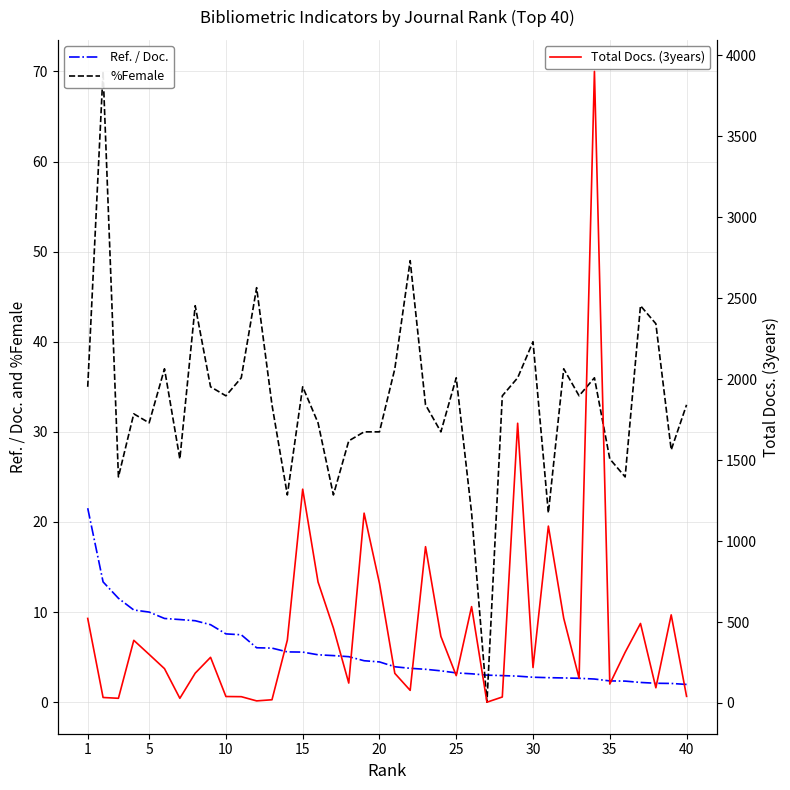

How many interior local peaks does the %Female series have?

12